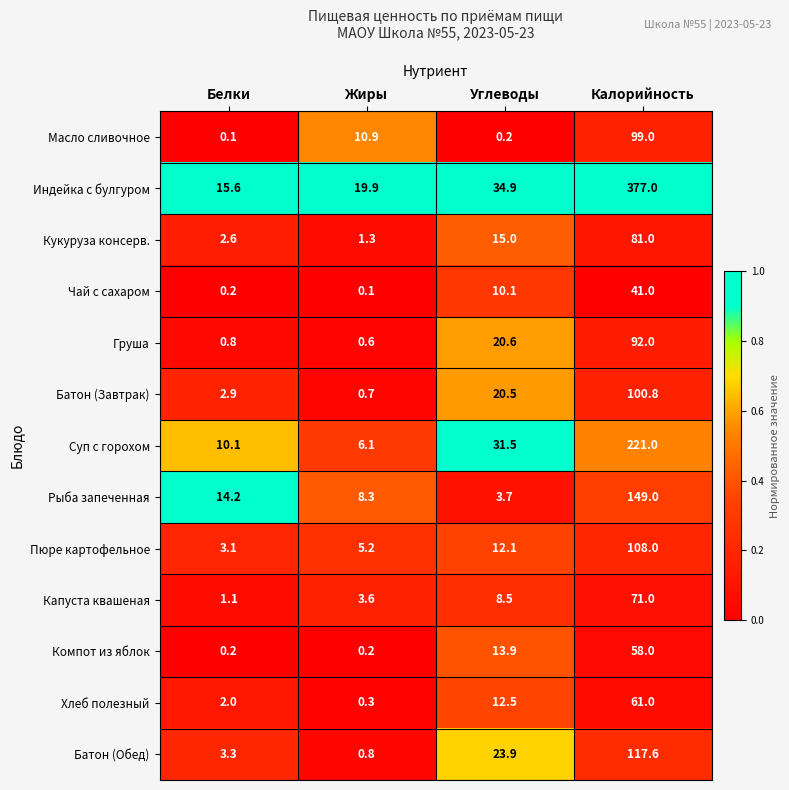

Which category has the highest value across all series?

Калорийность